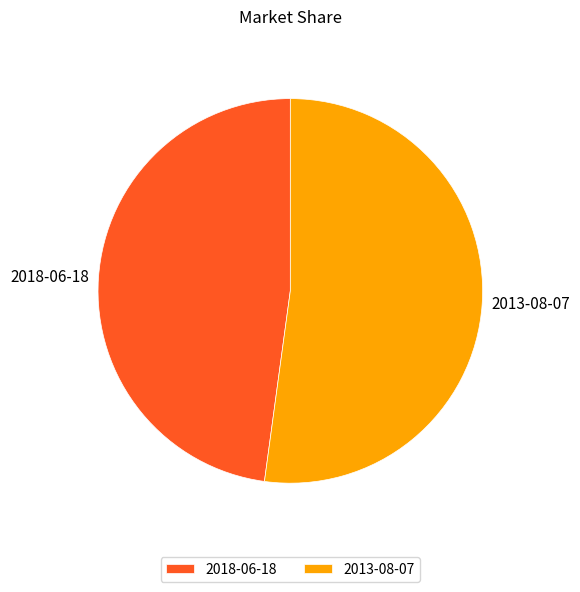

Rank the categories by value from highest to lowest.

2013-08-07, 2018-06-18